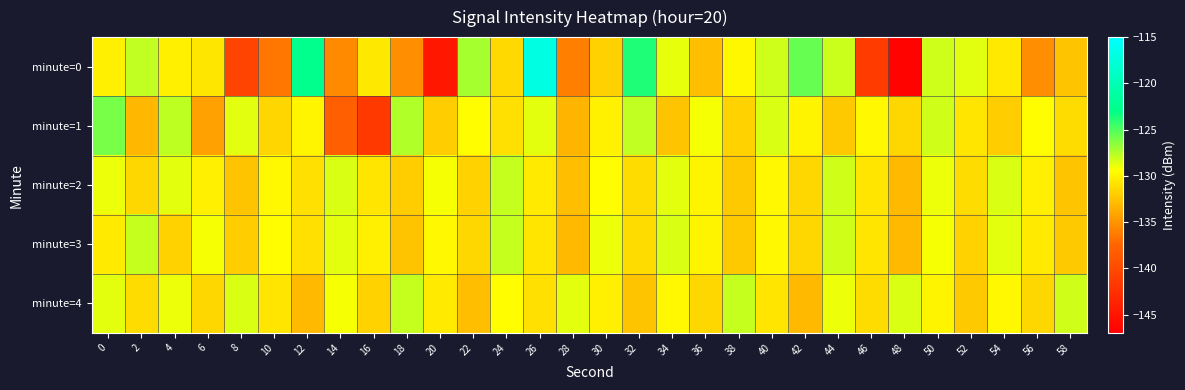

Between 4 and 48, which is larger?

4